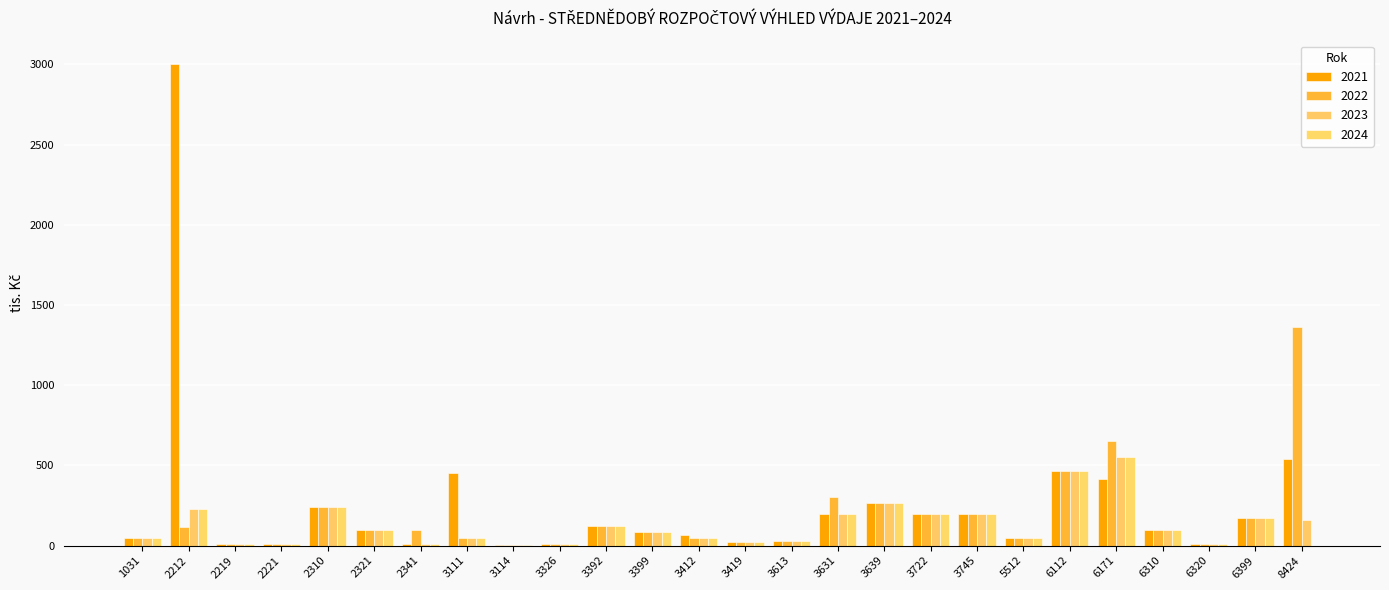

What are all the series names shown in the legend?

2021, 2022, 2023, 2024